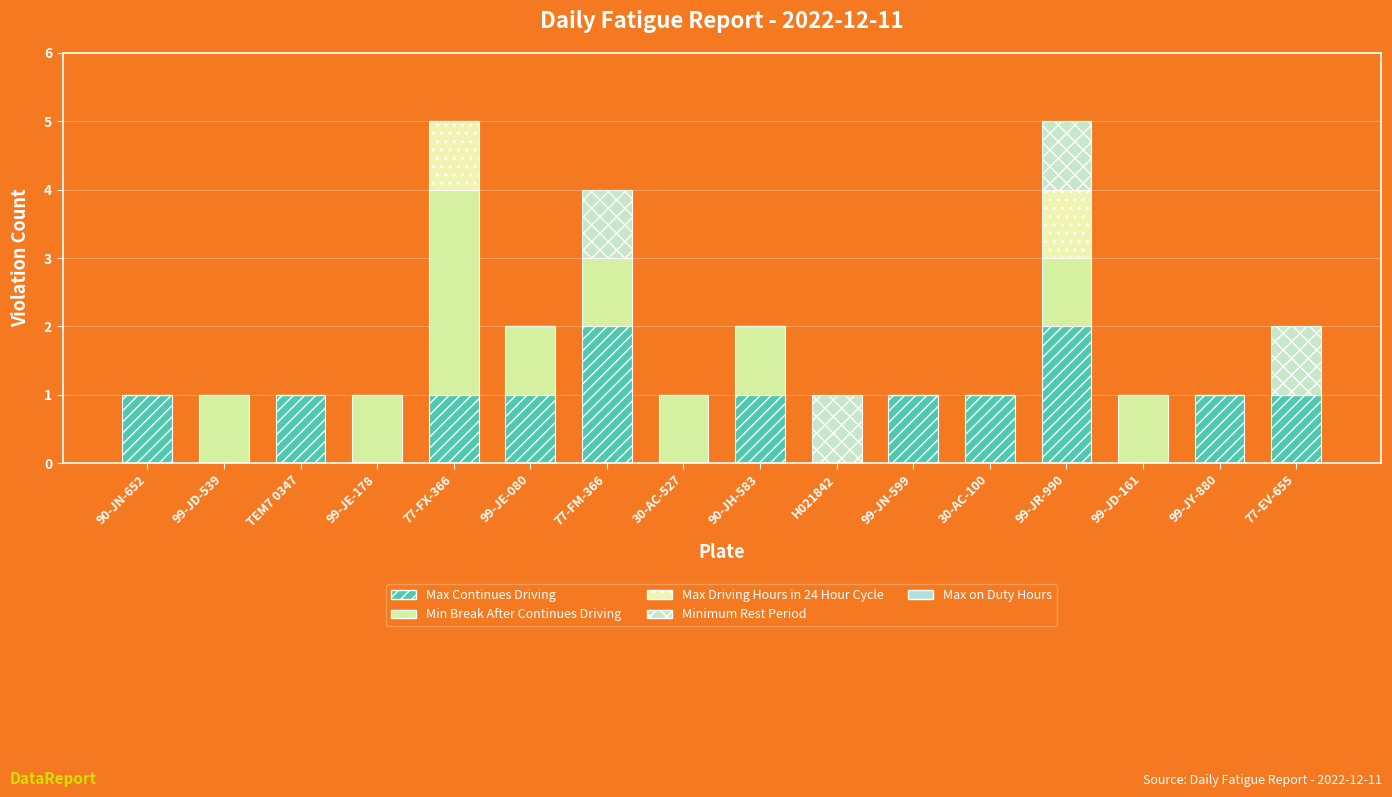

Are the bars horizontal?

No